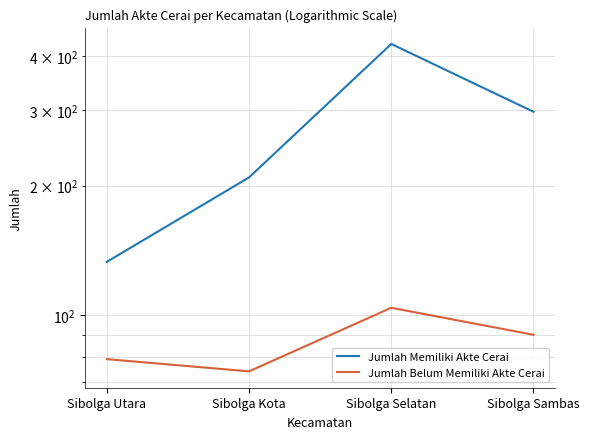

Which series has the largest total across all categories?

Jumlah Memiliki Akte Cerai